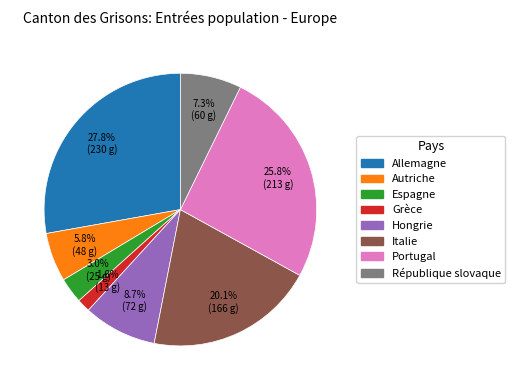

Does Portugal account for over 50% of the chart?

No